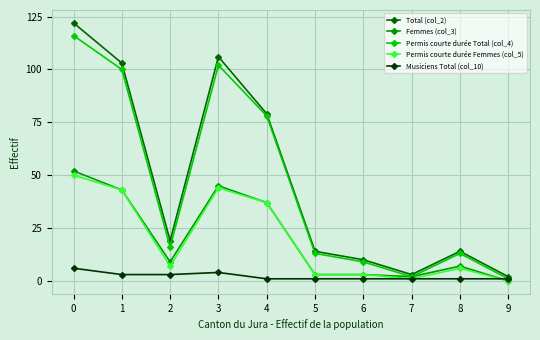

At which label is Permis courte durée Total (col_4) closest to 58?

4